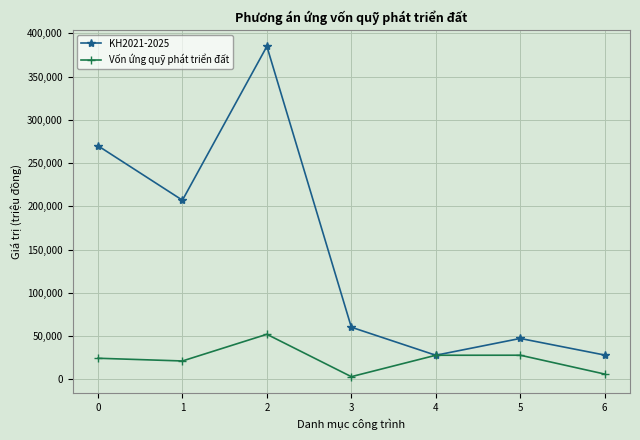

Is the value of Vốn ứng quỹ phát triển đất at 1 greater than the value of KH2021-2025 at 0?

No